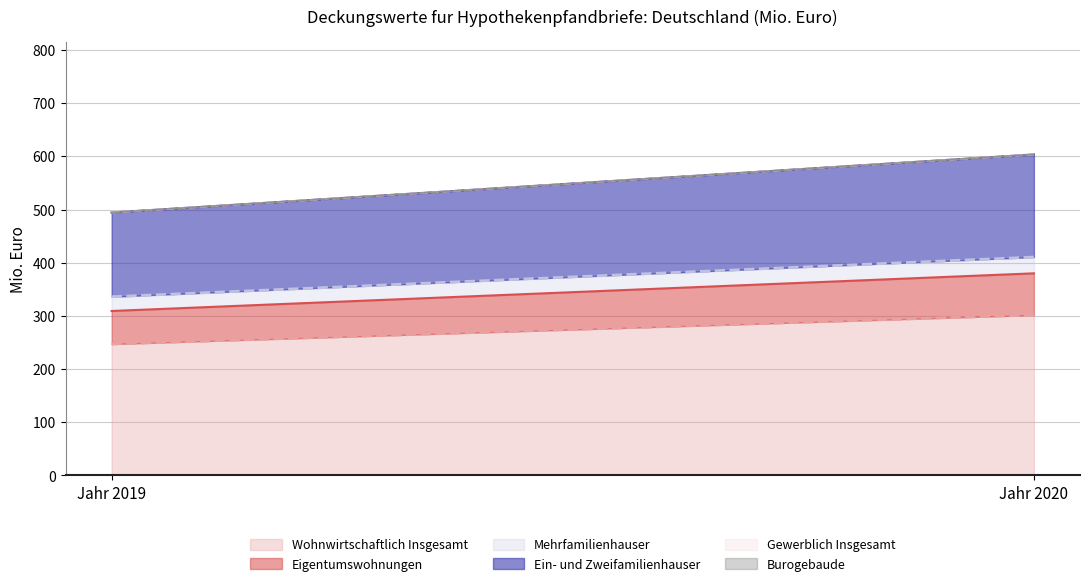

Reading right to left, what are all the values shown in this chart?

Wohnwirtschaftlich Insgesamt: Jahr 2020=301.8	Jahr 2019=247.2
Eigentumswohnungen: Jahr 2020=78.3	Jahr 2019=62.1
Mehrfamilienhauser: Jahr 2020=30.6	Jahr 2019=26.8
Ein- und Zweifamilienhauser: Jahr 2020=192.9	Jahr 2019=158.3
Gewerblich Insgesamt: Jahr 2020=0.0	Jahr 2019=0.0
Burogebaude: Jahr 2020=0.0	Jahr 2019=0.0